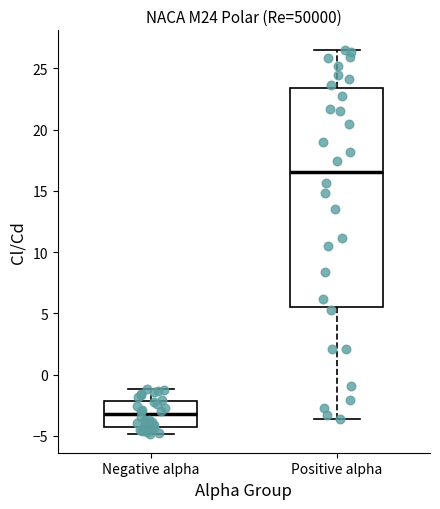

Which box has the lowest median line?

Negative alpha